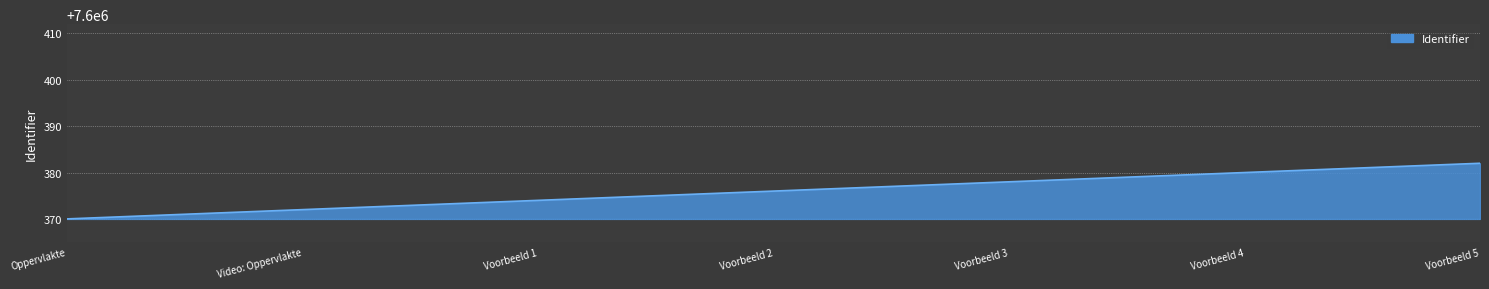

Count the number of categories in the chart.

7